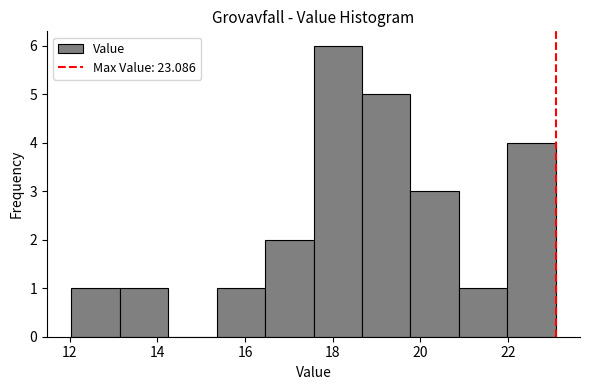

Over which range of the x-axis is the bar tallest?

17.6 to 18.6